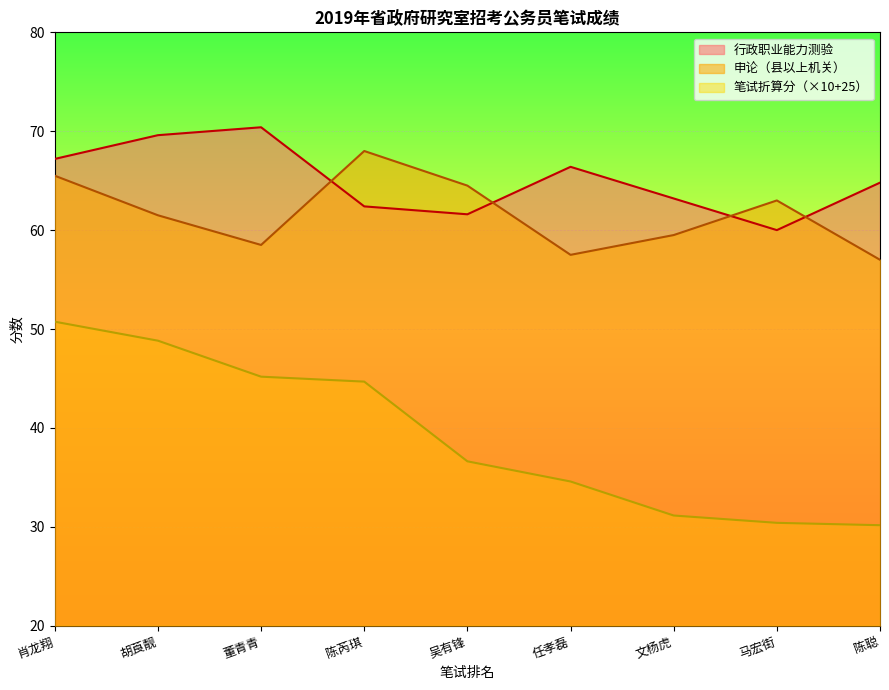

At which label does 笔试折算分（×10+25） first exceed 36?

肖龙翔